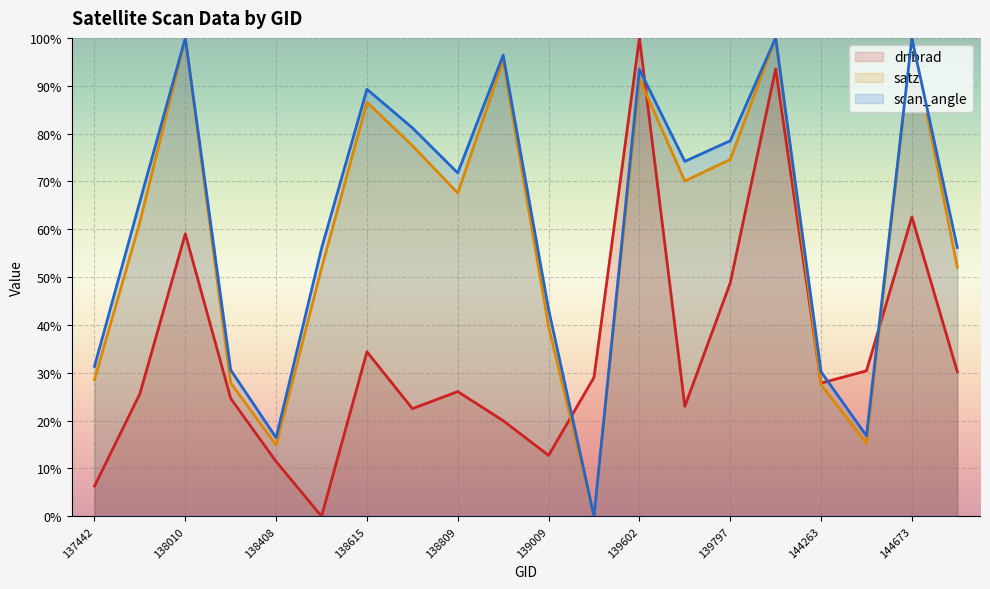

What is the difference between the highest and lowest values at 138796?

58.7